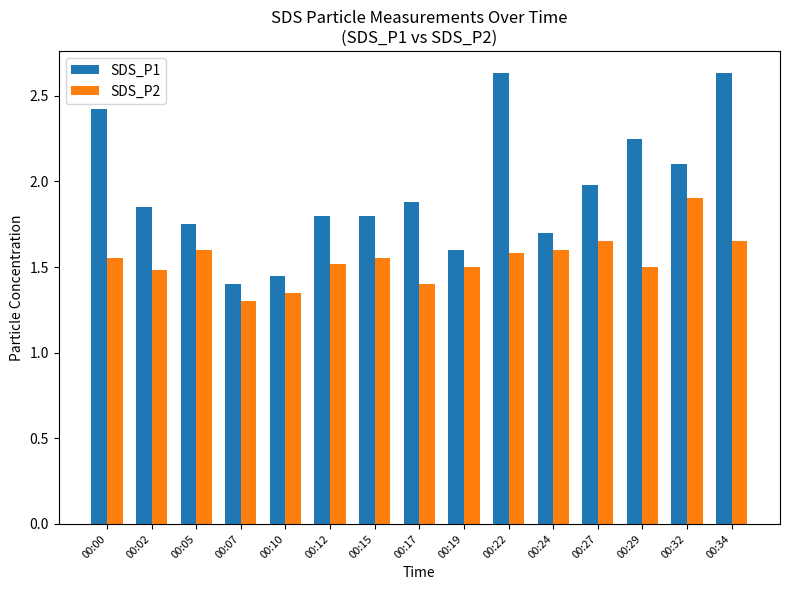

What is the difference between the SDS_P2 values at 00:12 and 00:17?

0.1